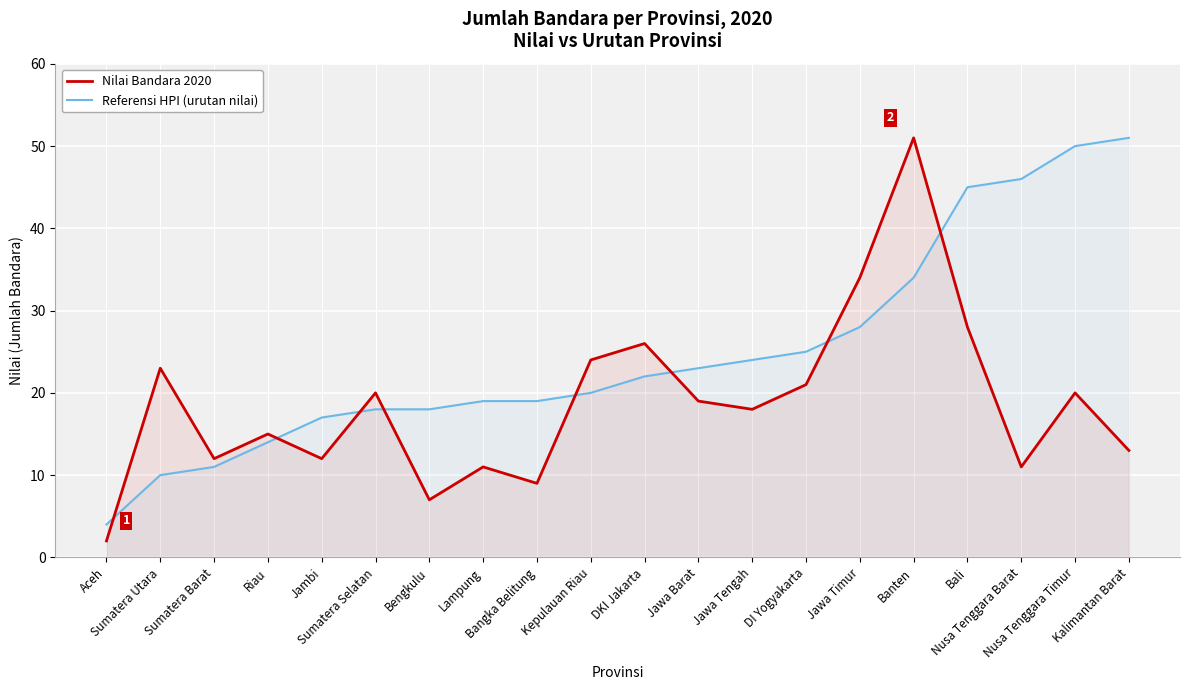

Which series changed the most between Bangka Belitung and Nusa Tenggara Barat?

Referensi HPI (urutan nilai)